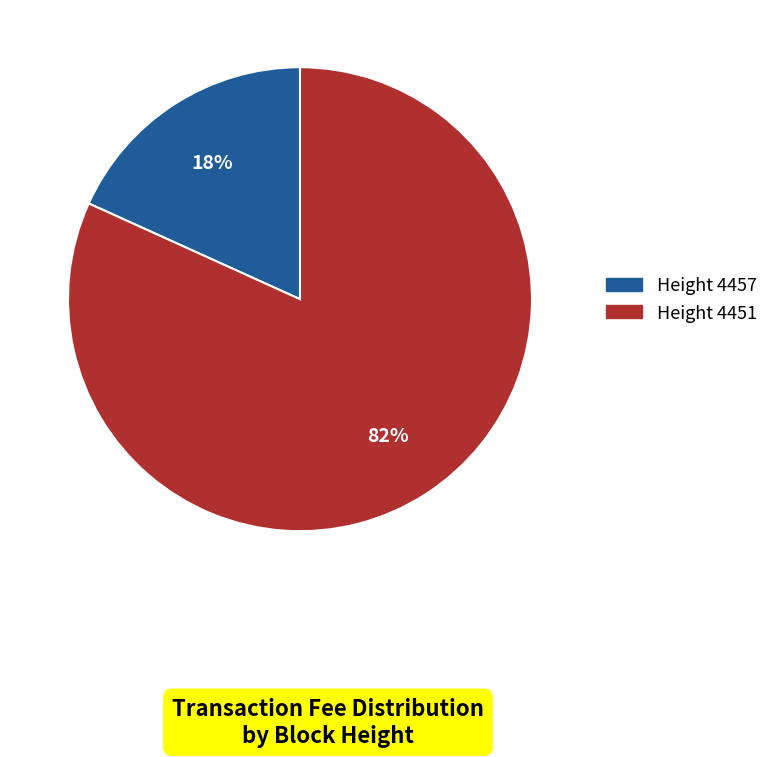

Does any single category account for the majority?

Yes